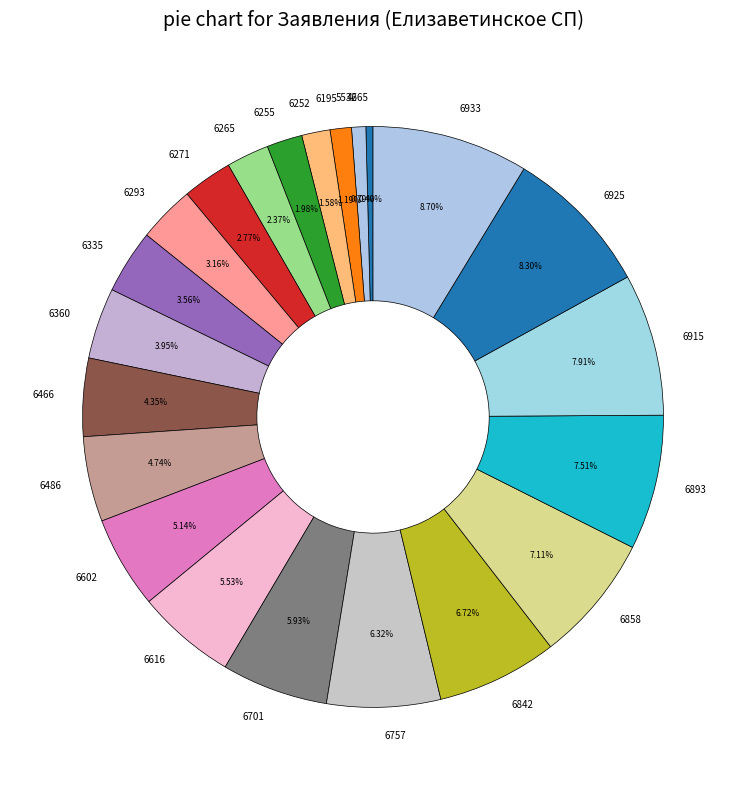

Combined, do 6933 and 6757 account for over 50%?

No